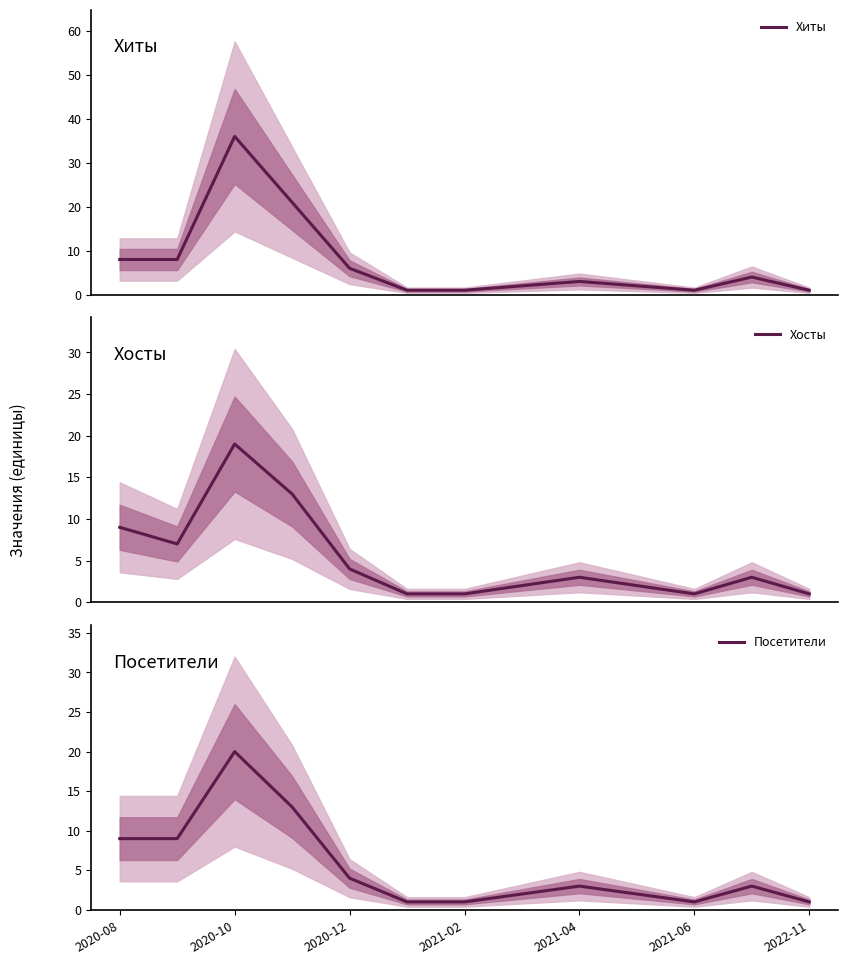

At which label does Хиты first exceed 3?

2020-08